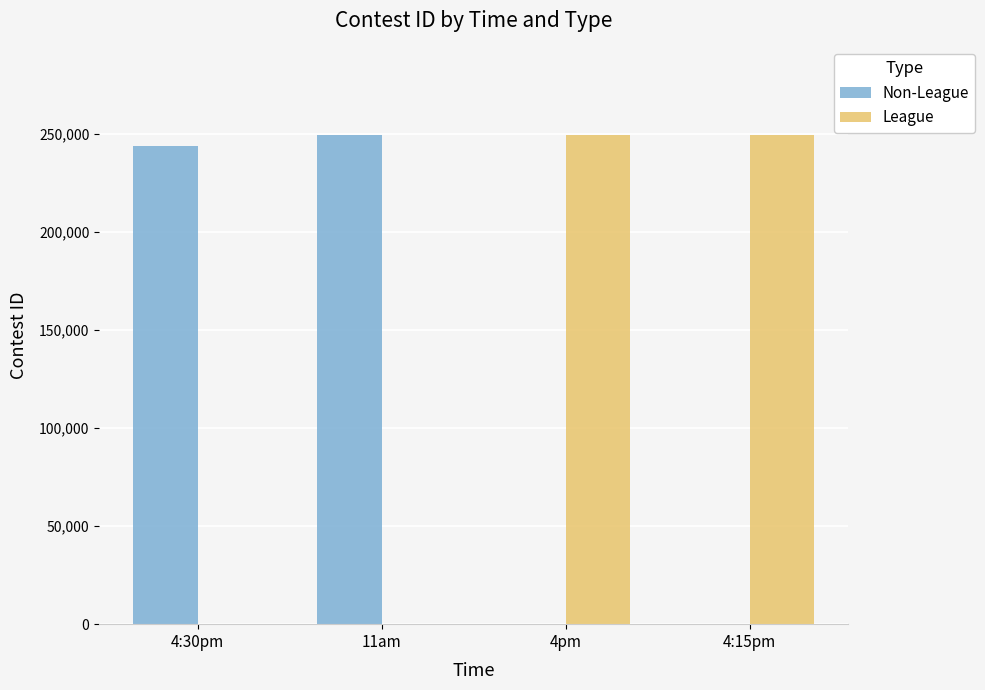

At which label is Non-League closest to 124894?

4:30pm